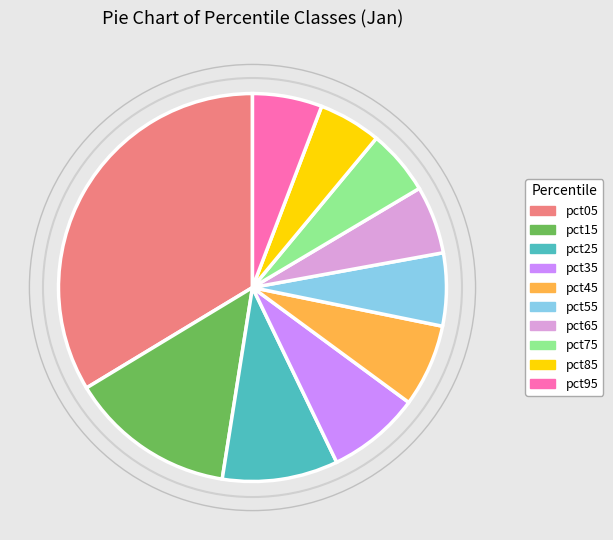

Which slice is the largest?

pct05